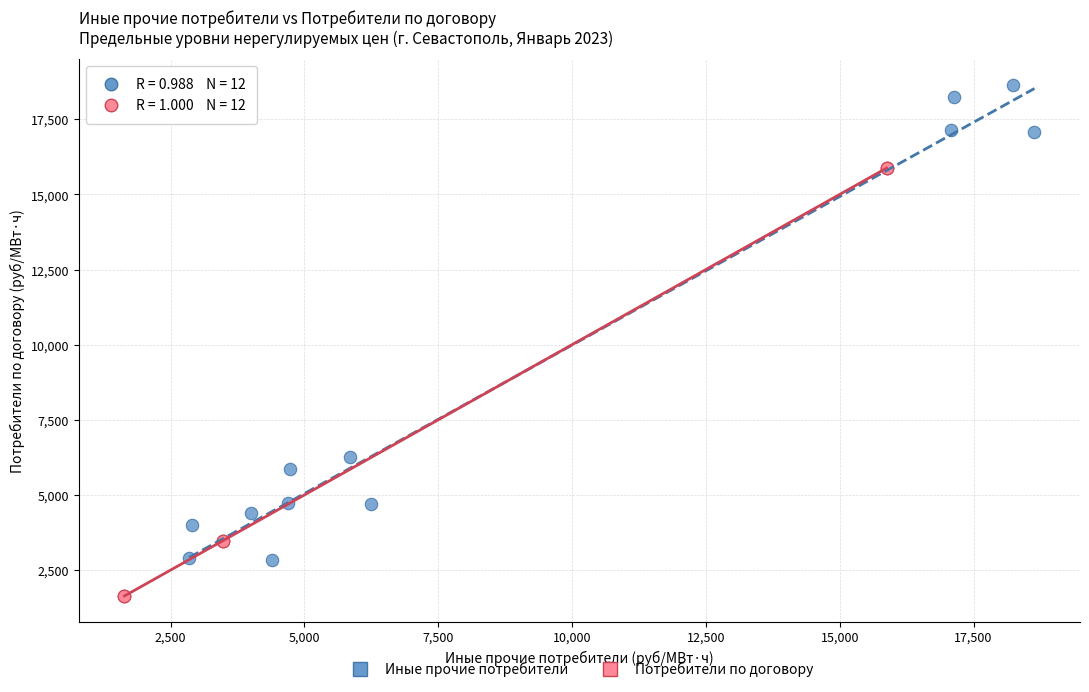

Which series reaches the maximum Y coordinate?

Иные прочие потребители